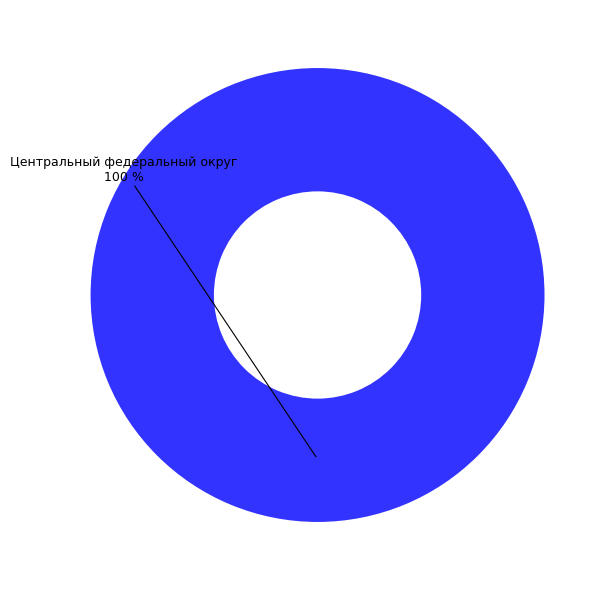

Does any single category account for the majority?

Yes